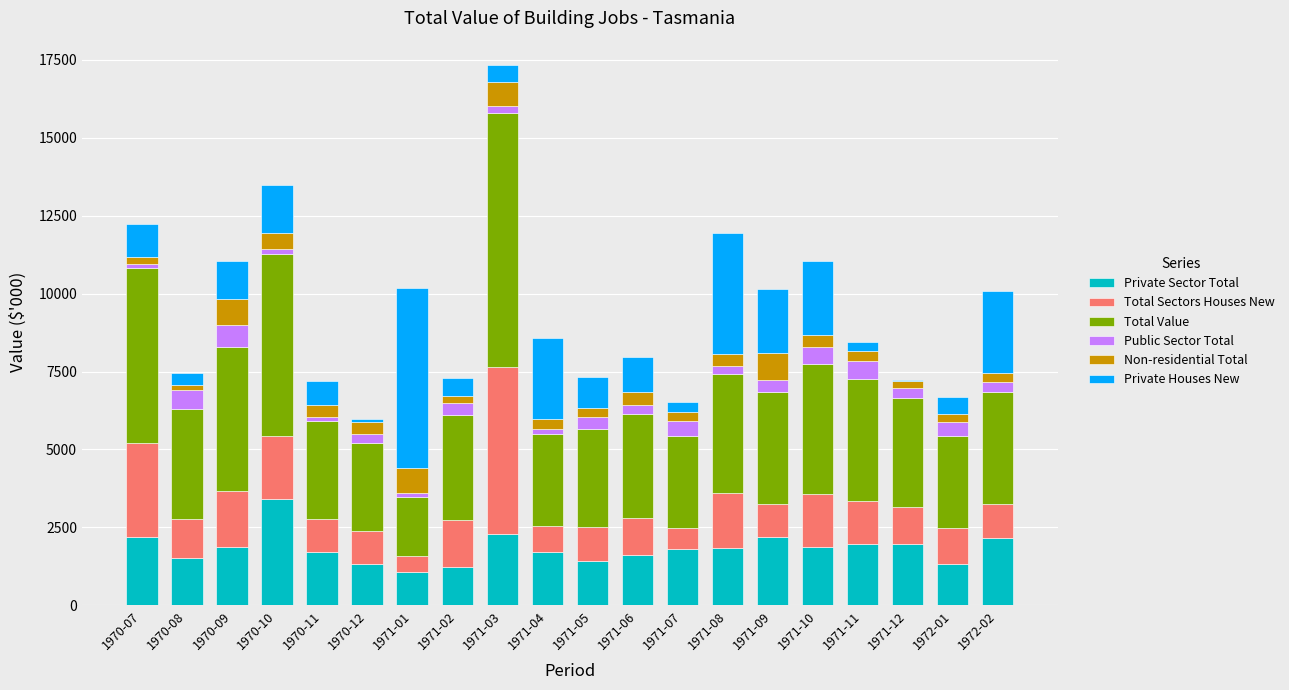

What is the maximum value for Private Sector Total?

3394